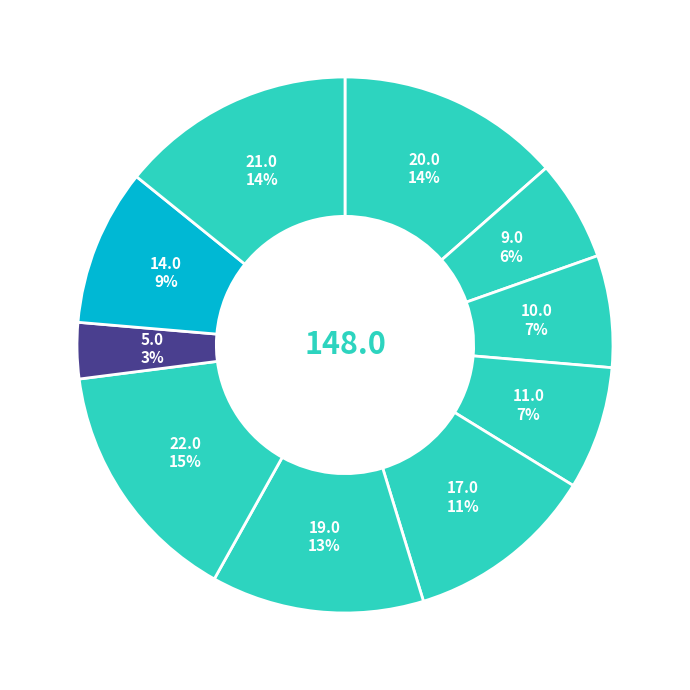

How many segments does this pie chart have?

10